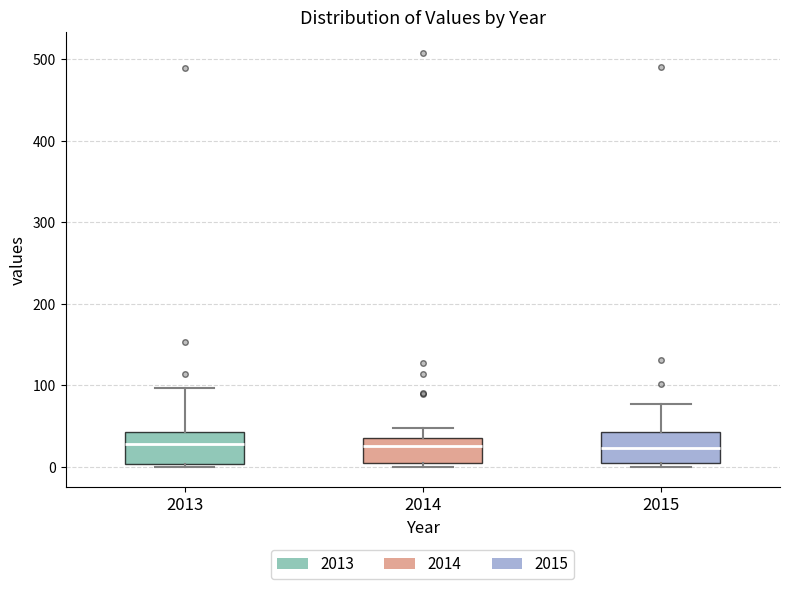

Where does the median line of the box at x = 2015 sit on the y-axis? The values are not printed on the chart, so give them approximately, as read against the axis.

20